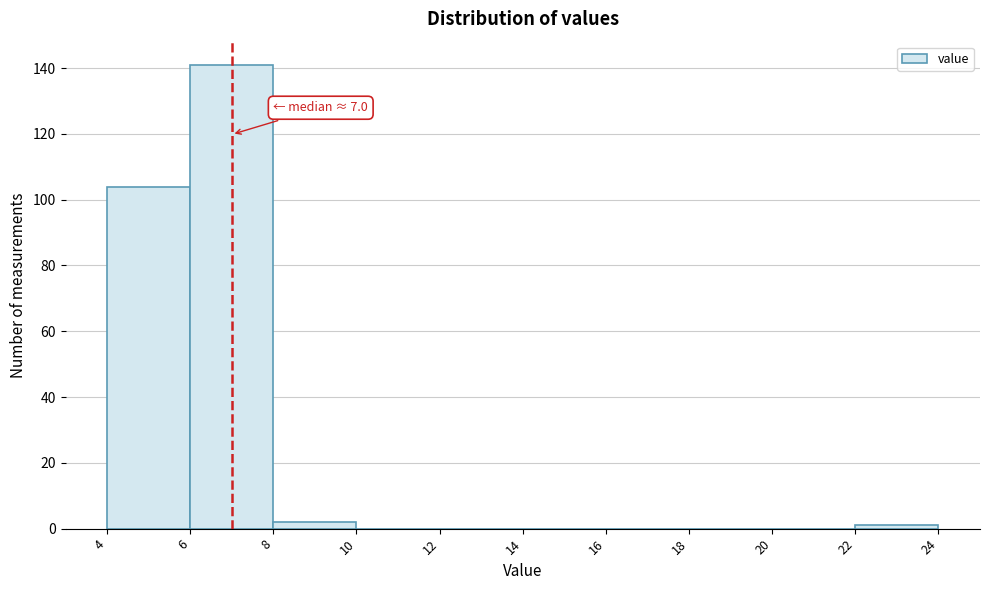

Which range on the x-axis has the tallest bar?

6 to 8